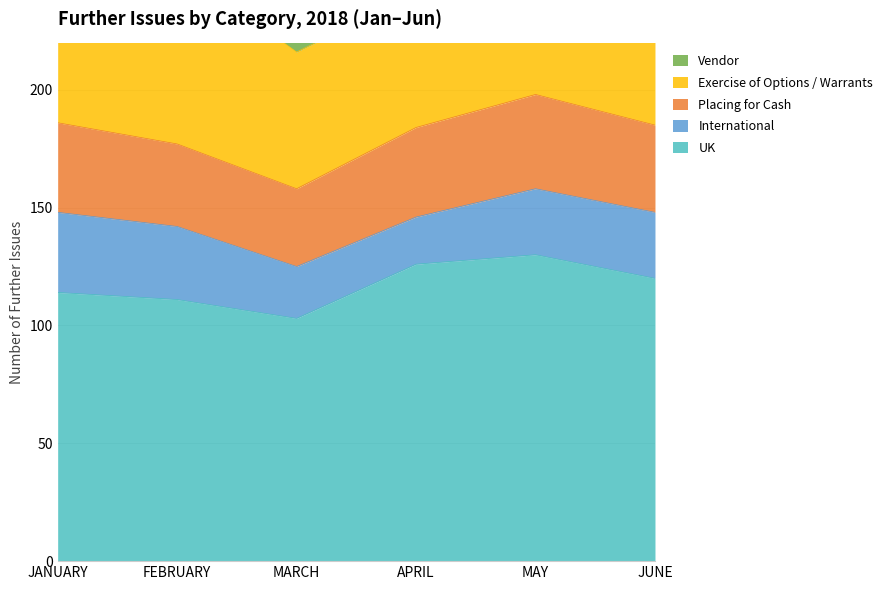

How many series are shown in this chart?

5